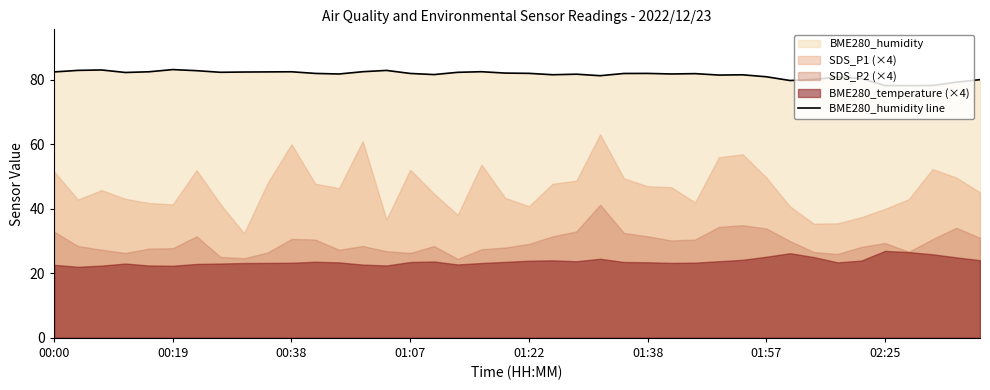

The BME280_humidity line series shows 81.0 at 01:57. True or false?

True